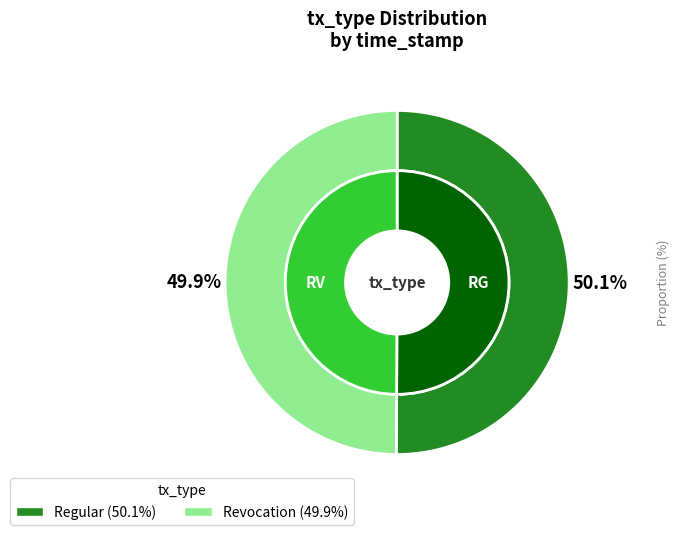

To the nearest percent, what portion does Regular represent?

50%